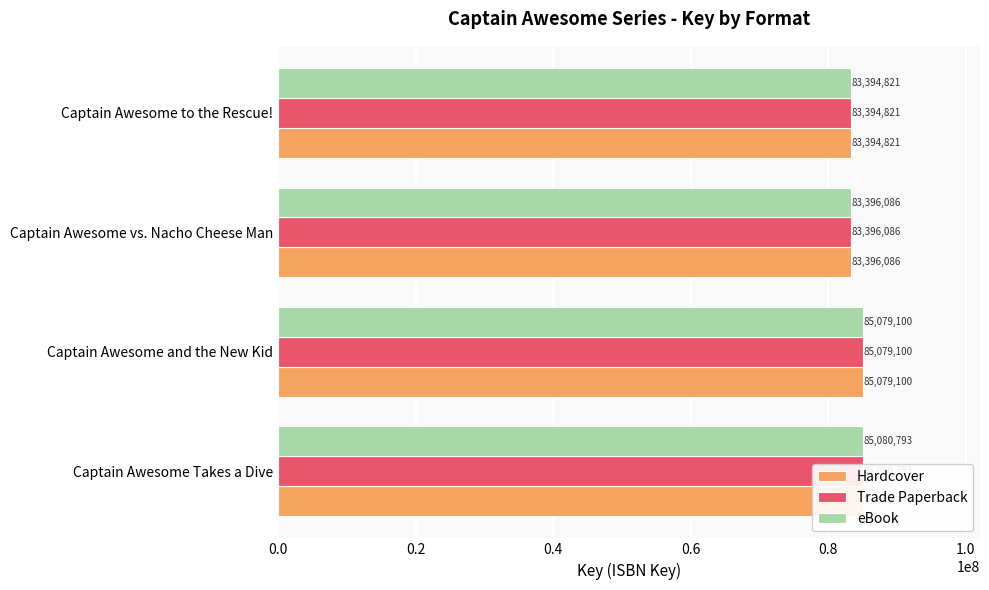

What is the approximate value of Trade Paperback at Captain Awesome vs. Nacho Cheese Man, to the nearest 100?

83396100